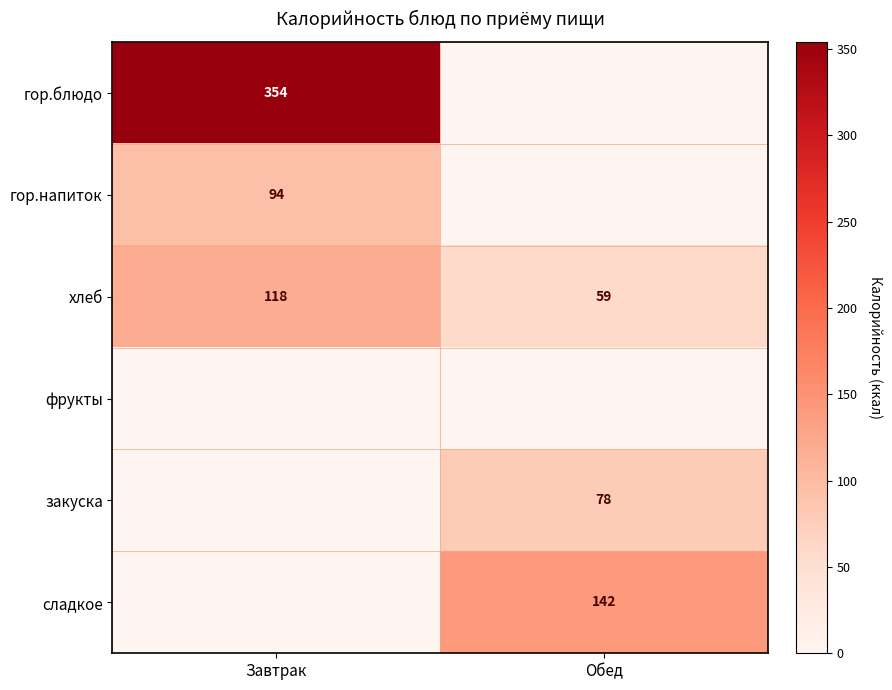

What is the lowest value of the хлеб series?

59